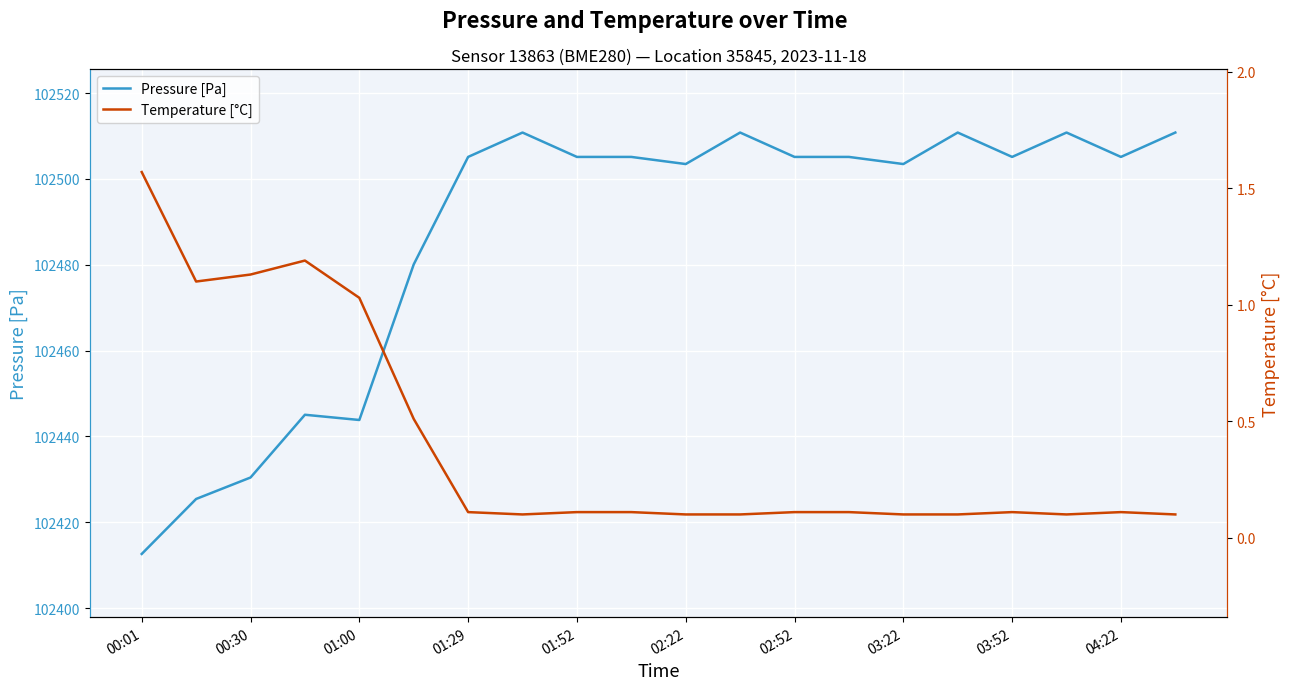

True or false: Pressure [Pa] and Temperature [°C] intersect in this chart.

False